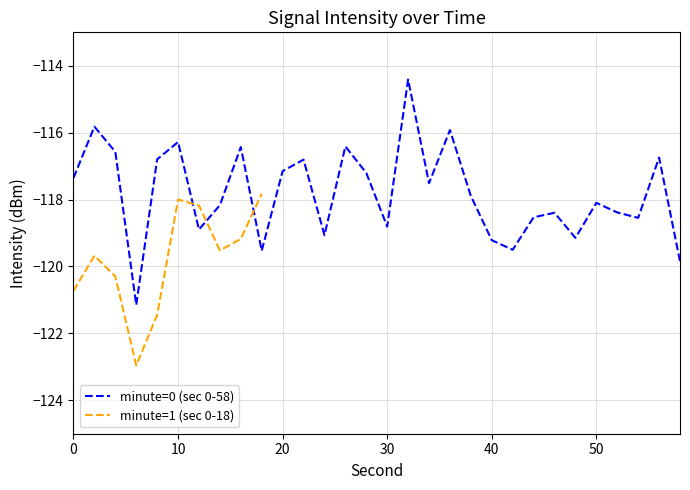

Which category has the lowest value across all series?

6